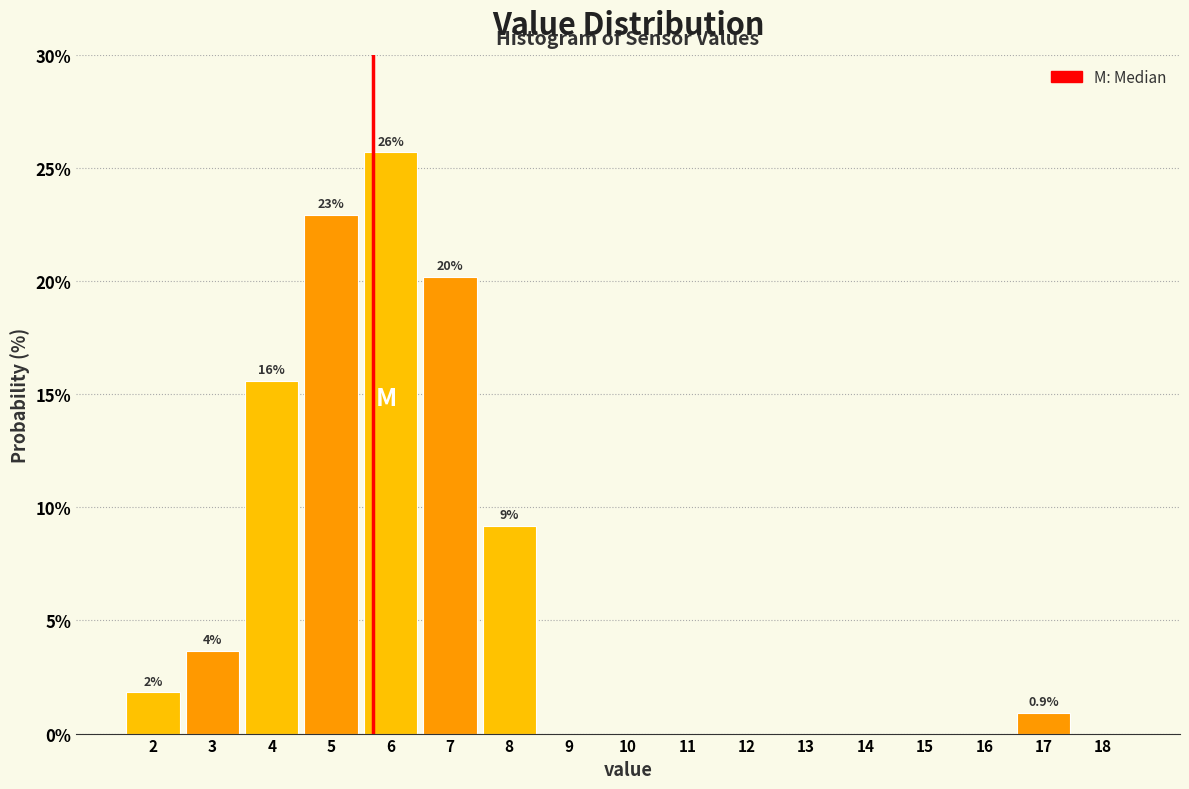

Reading right to left, what are all the values shown in this chart?

18=0.0	17=0.9	16=0.0	15=0.0	14=0.0	13=0.0	12=0.0	11=0.0	10=0.0	9=0.0	8=9.2	7=20.2	6=25.7	5=22.9	4=15.6	3=3.7	2=1.8